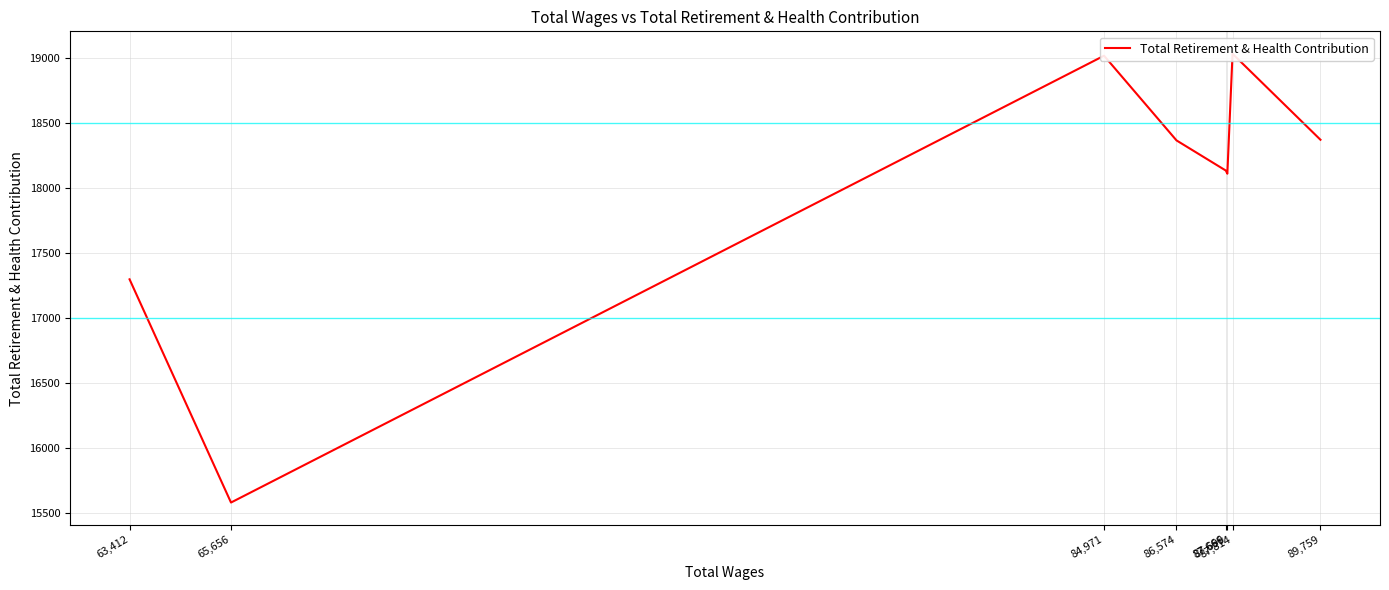

What is the maximum value shown in the chart?

19029